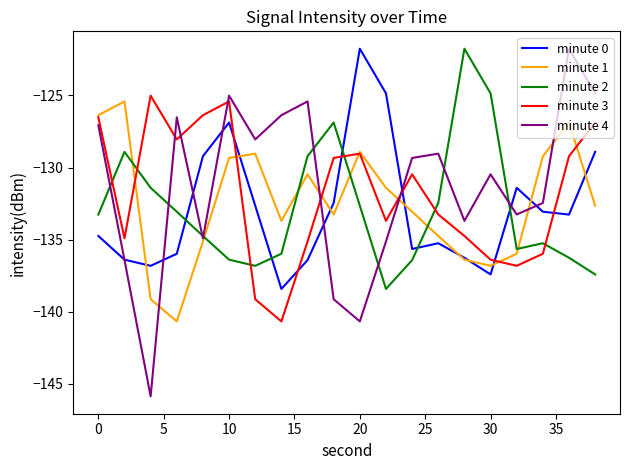

Which series ends up on top after the final intersection of minute 0 and minute 2?

minute 0